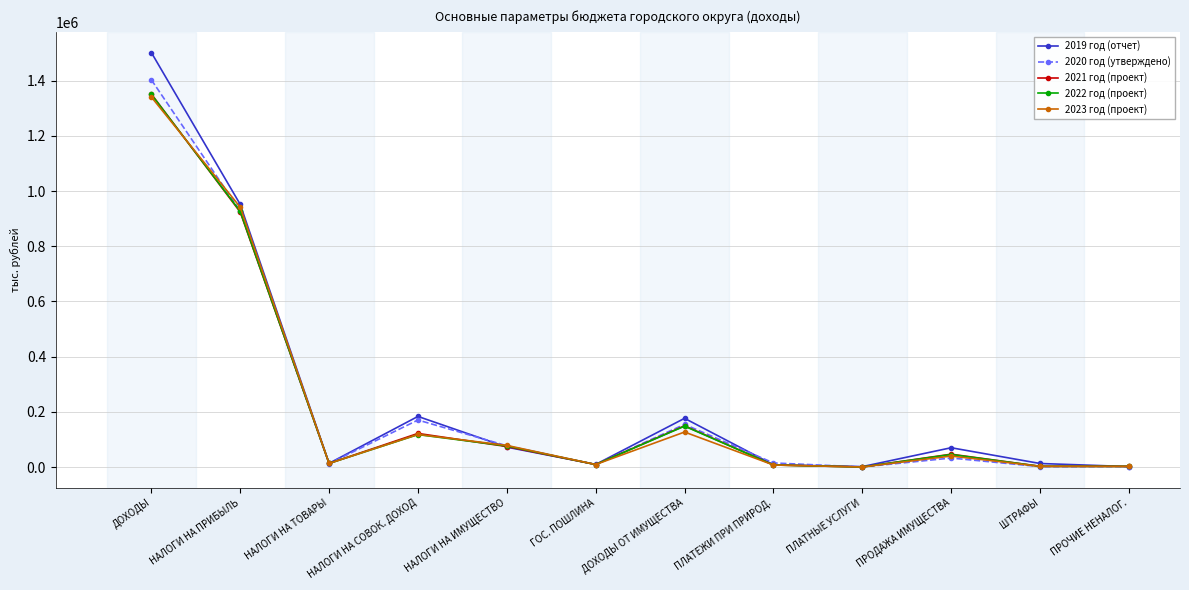

What are all the series names shown in the legend?

2019 год (отчет), 2020 год (утверждено), 2021 год (проект), 2022 год (проект), 2023 год (проект)